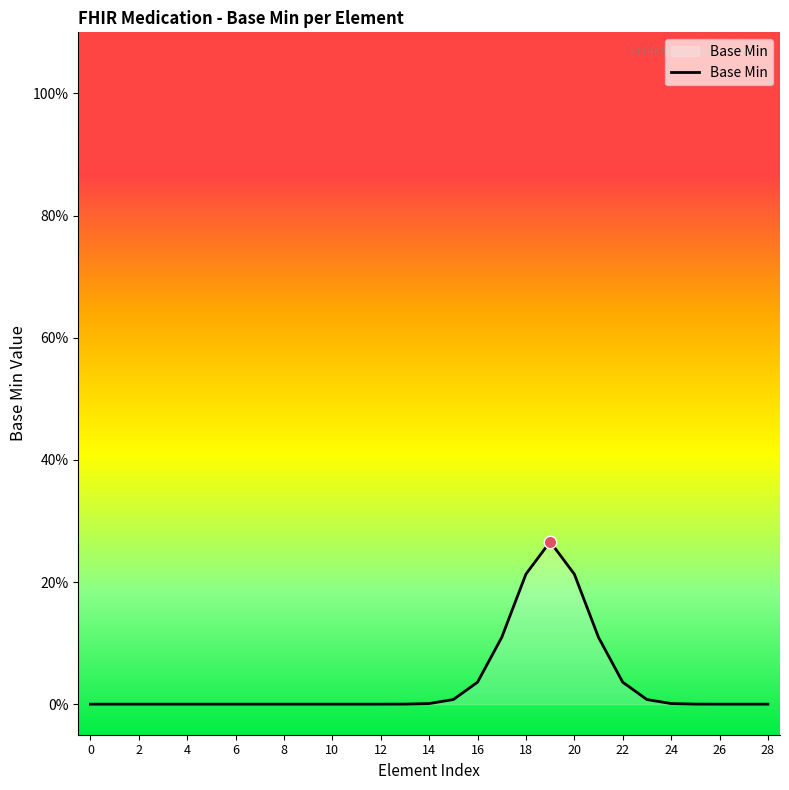

Does the chart have visible grid lines?

No